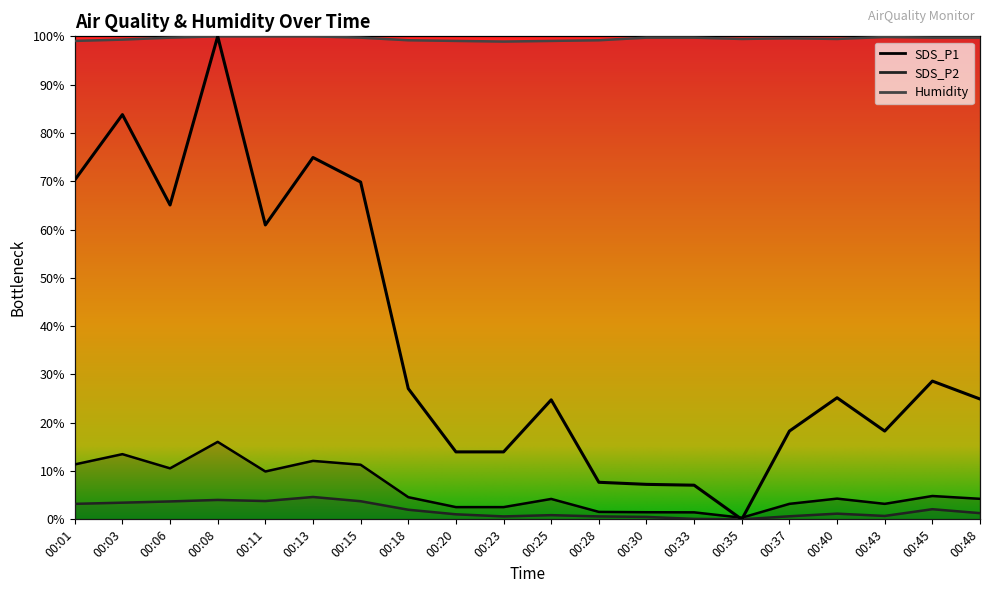

Does the chart have visible grid lines?

No